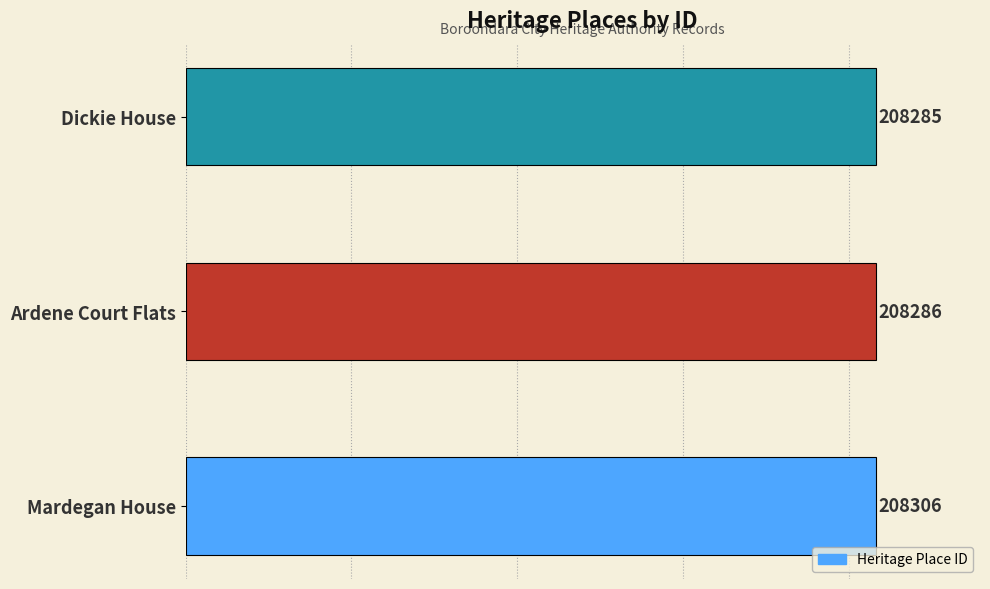

List the labels in order of value, largest first.

Mardegan House, Ardene Court Flats, Dickie House